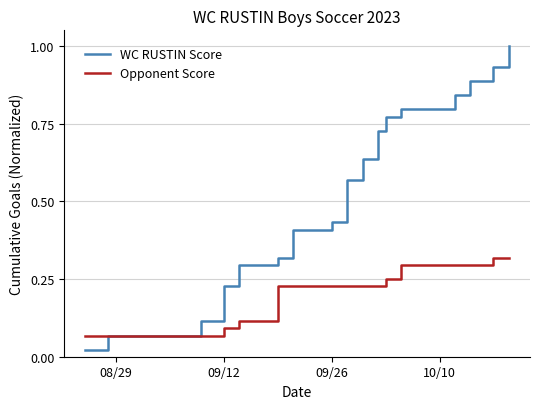

List the series in order of their peak value, lowest first.

Opponent Score, WC RUSTIN Score